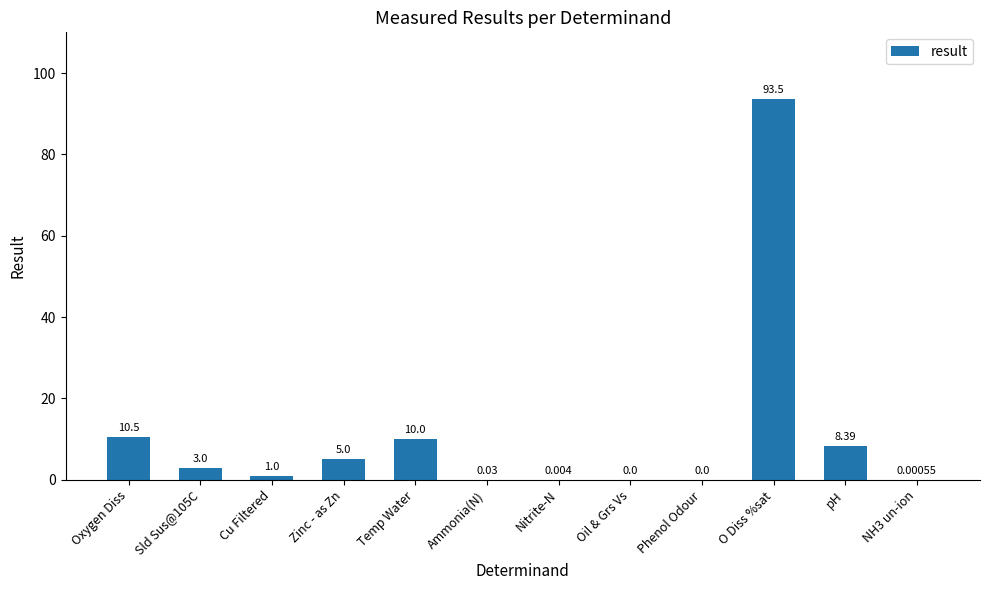

What is the change in value from Temp Water to Phenol Odour?

-10.0